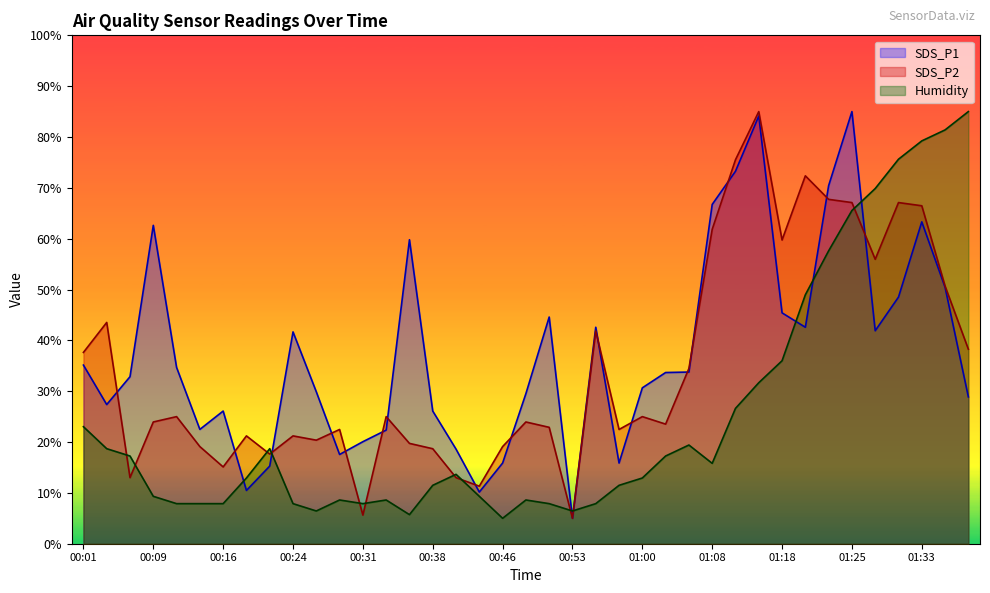

The value of SDS_P1 at 00:16 is 26.1. True or false?

True